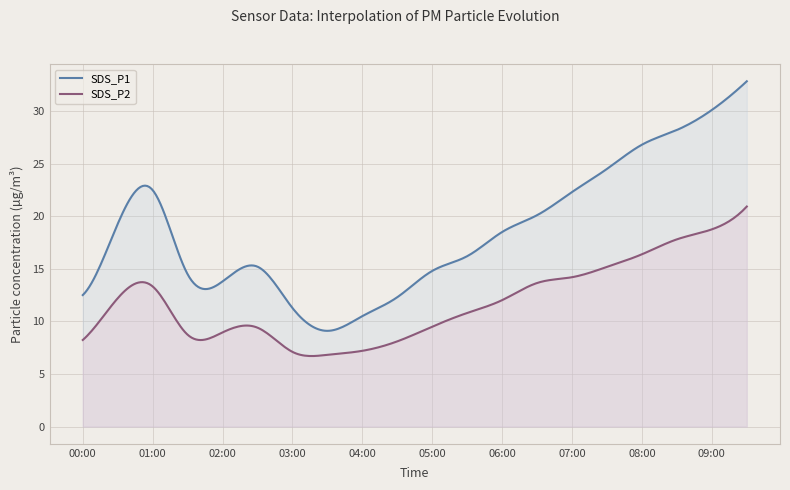

List the series in order of their peak value, lowest first.

SDS_P2, SDS_P1